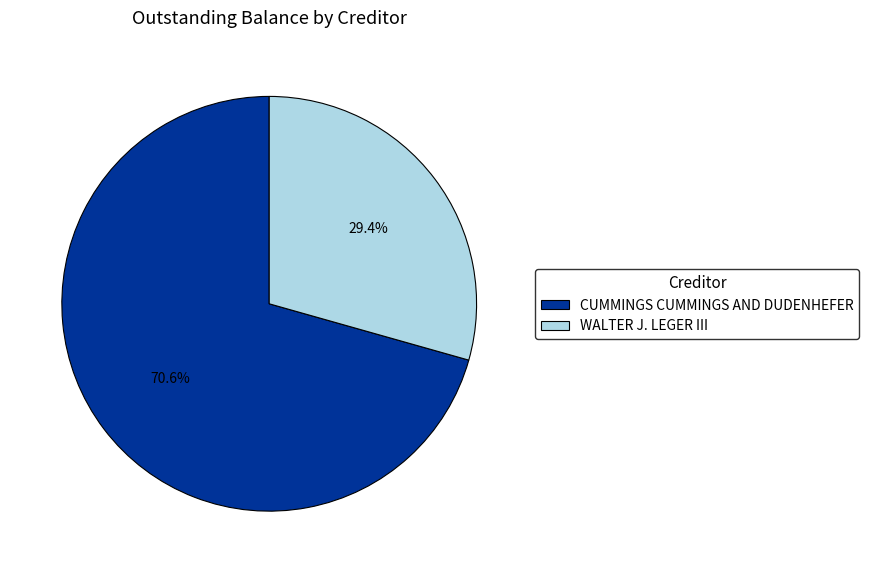

To the nearest percent, what portion does CUMMINGS CUMMINGS AND DUDENHEFER represent?

71%